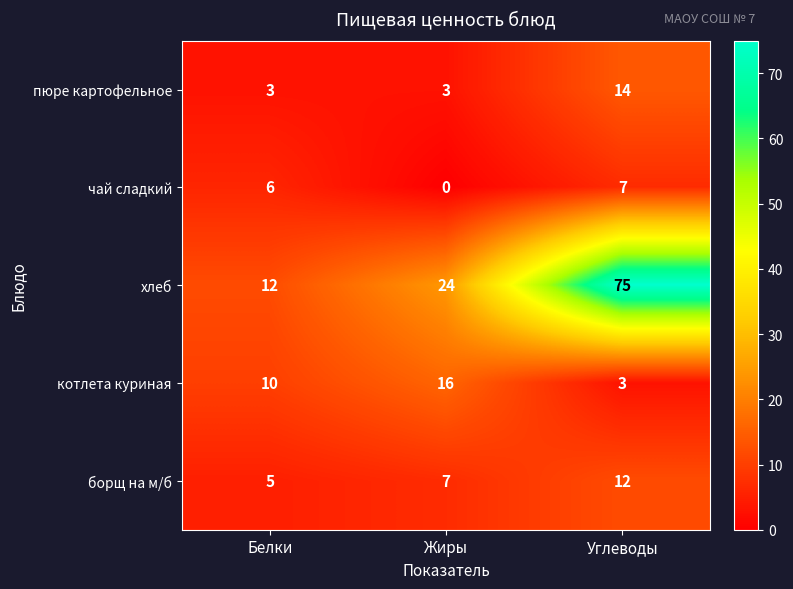

Count the number of categories in the chart.

3